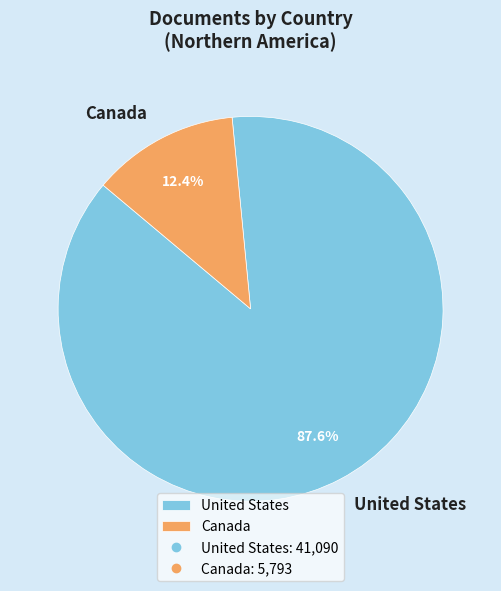

To the nearest percent, what is the difference between the largest and smallest slice percentages?

75%